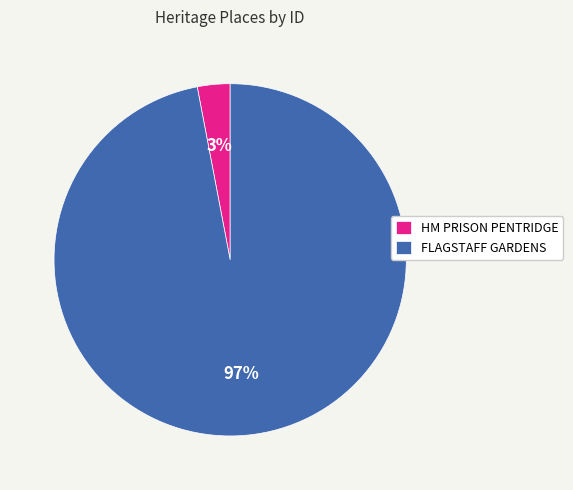

Is the sum of HM PRISON PENTRIDGE and FLAGSTAFF GARDENS greater than half?

Yes